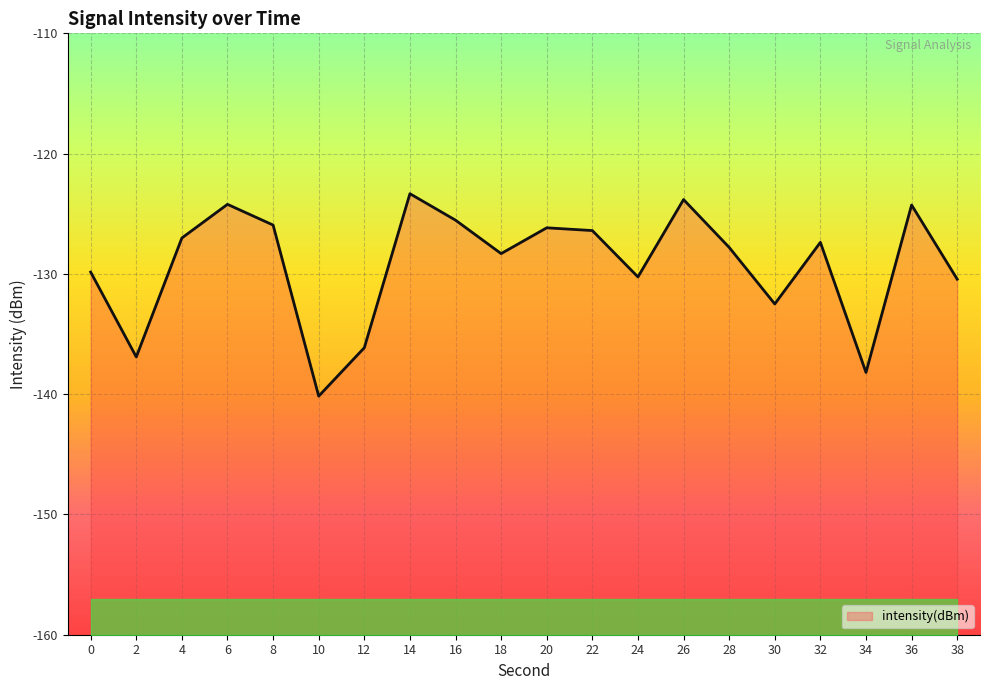

How many lines are shown in the chart?

1